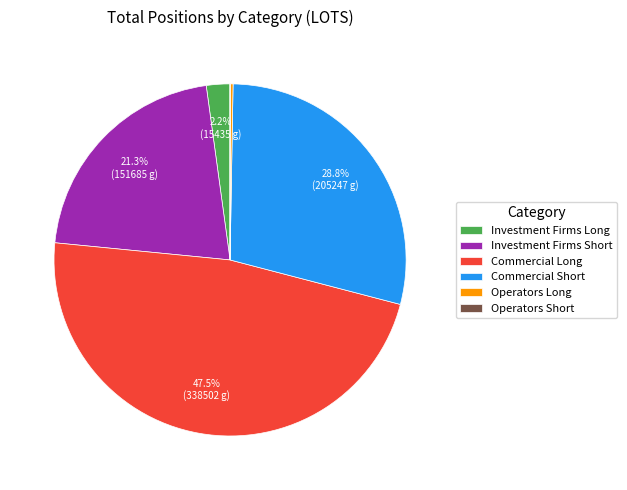

What is the largest slice in the pie chart?

Commercial Long